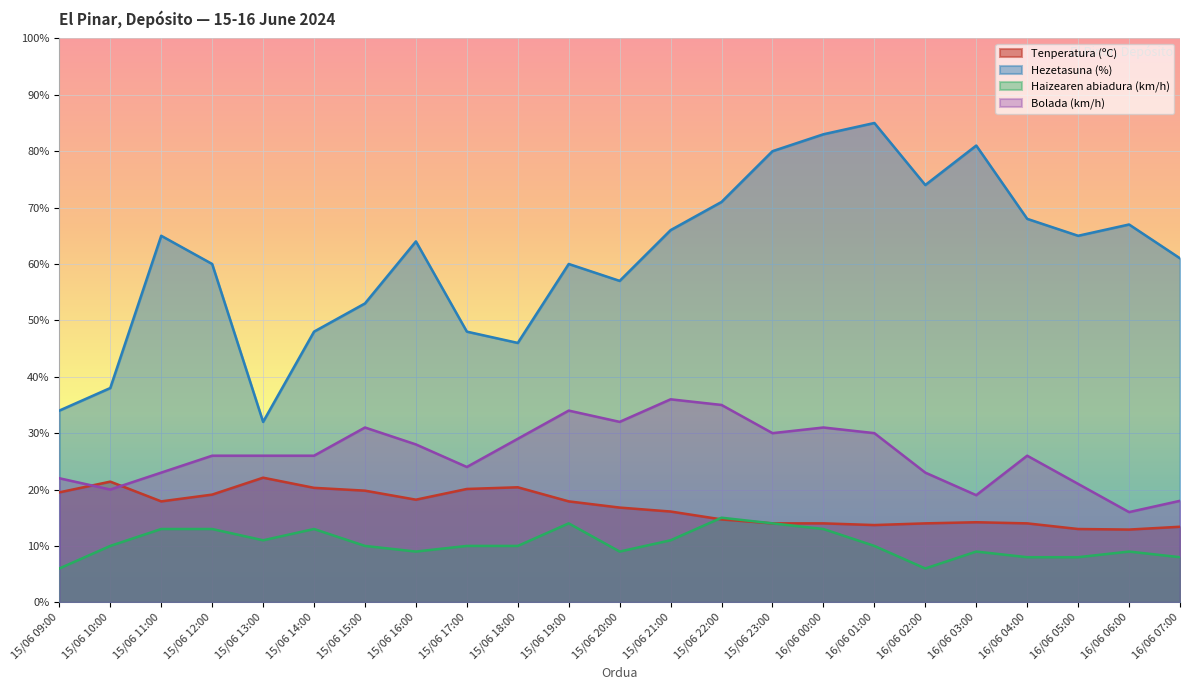

Which series has the largest total across all categories?

Hezetasuna (%)